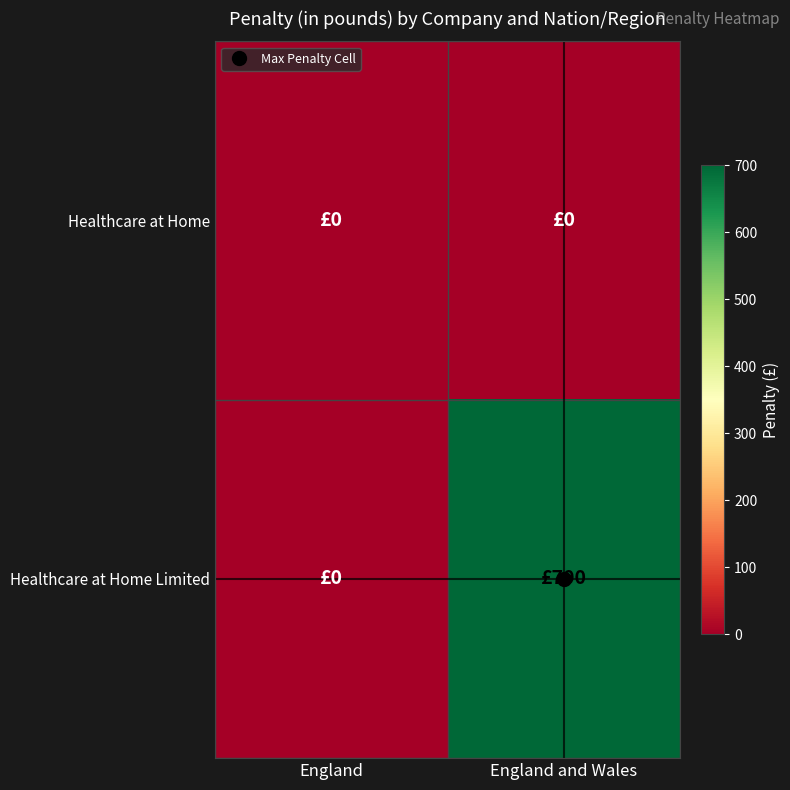

At which category does the chart reach its peak across all series?

England and Wales